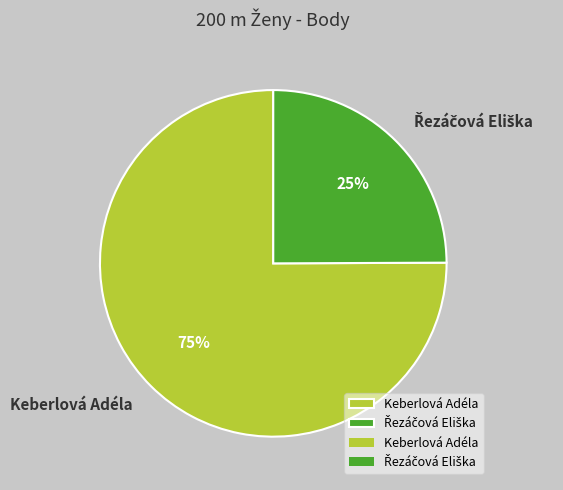

Which category has the biggest portion of the pie?

Keberlová Adéla